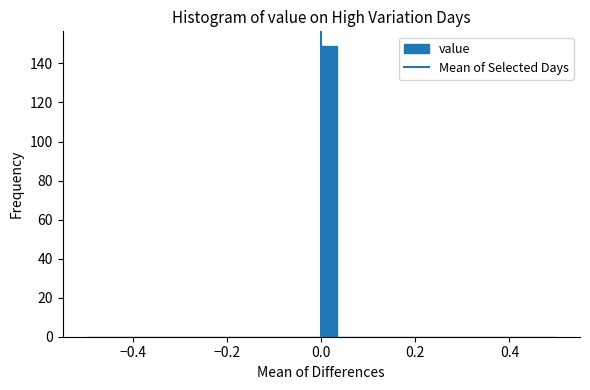

Read against the x-axis, roughly where is the centre of the tallest bar?

0.02